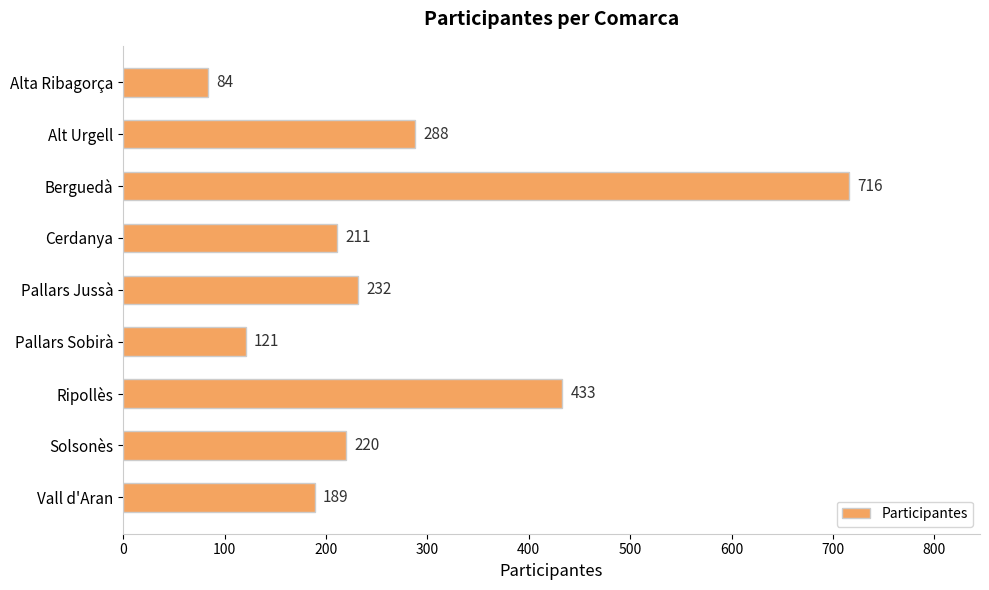

Where is the data nearest to the value 400?

Ripollès